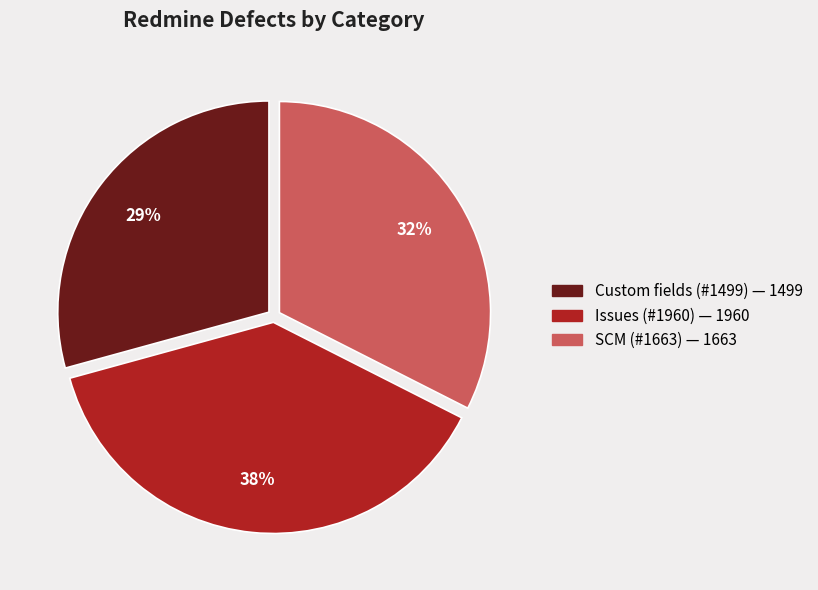

True or false: Issues (#1960) accounts for 29% of the total.

False